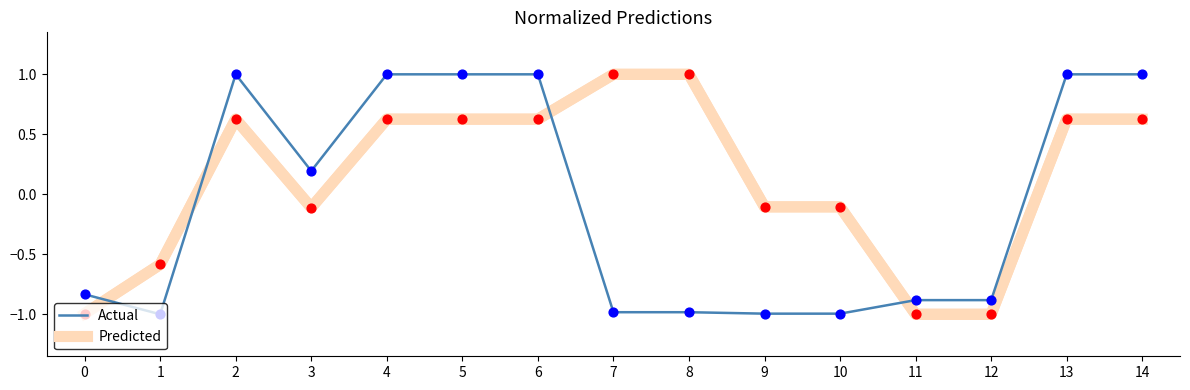

At how many categories does at least one series exceed 0?

9